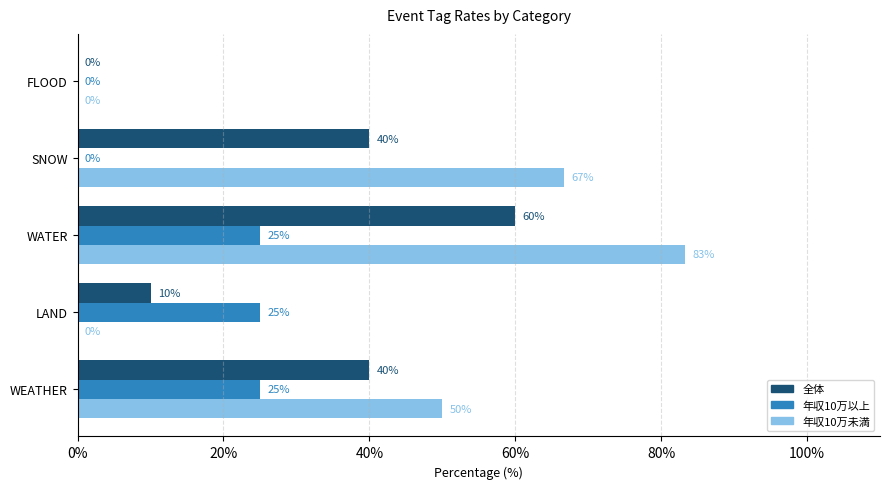

Which series has the largest total across all categories?

年収10万未満